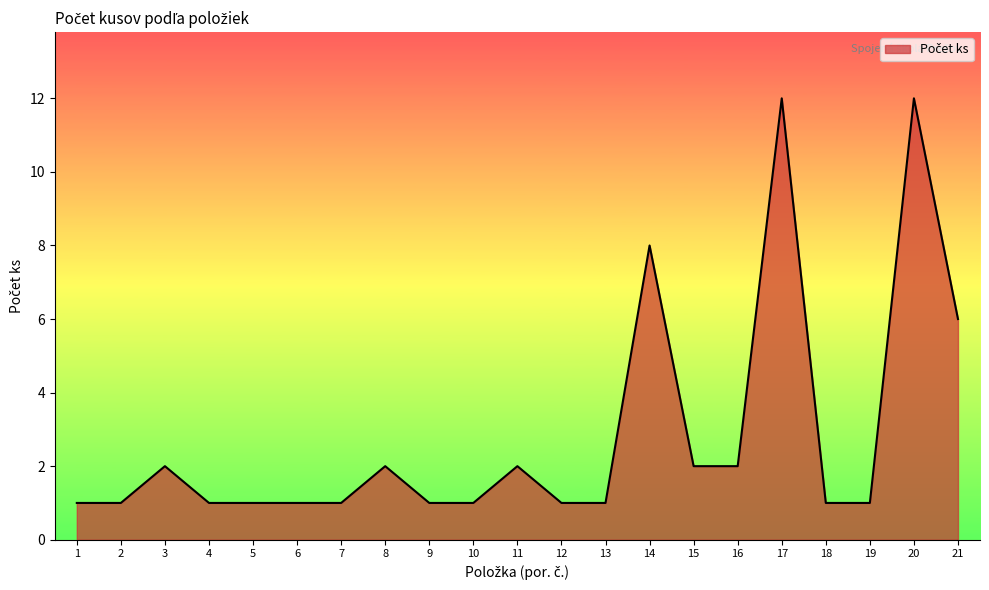

What is the average value?

3